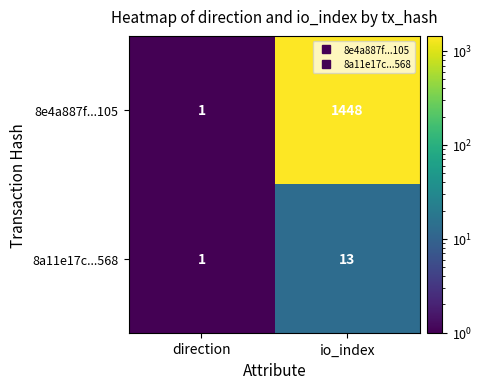

What is the difference between the highest and lowest values at io_index?

1435